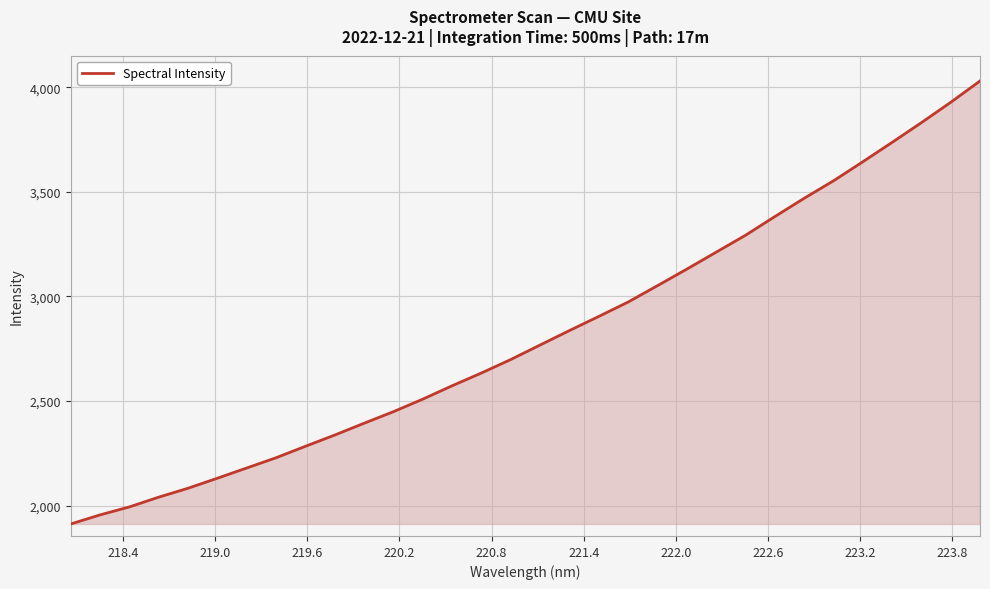

Does the chart have visible grid lines?

Yes